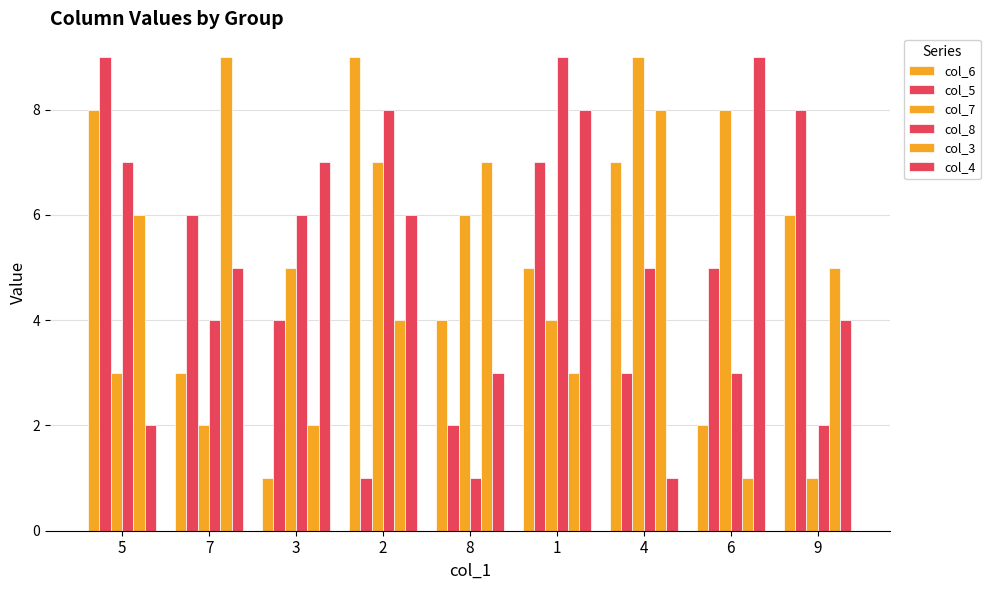

At which category is the sum across all series the highest?

1